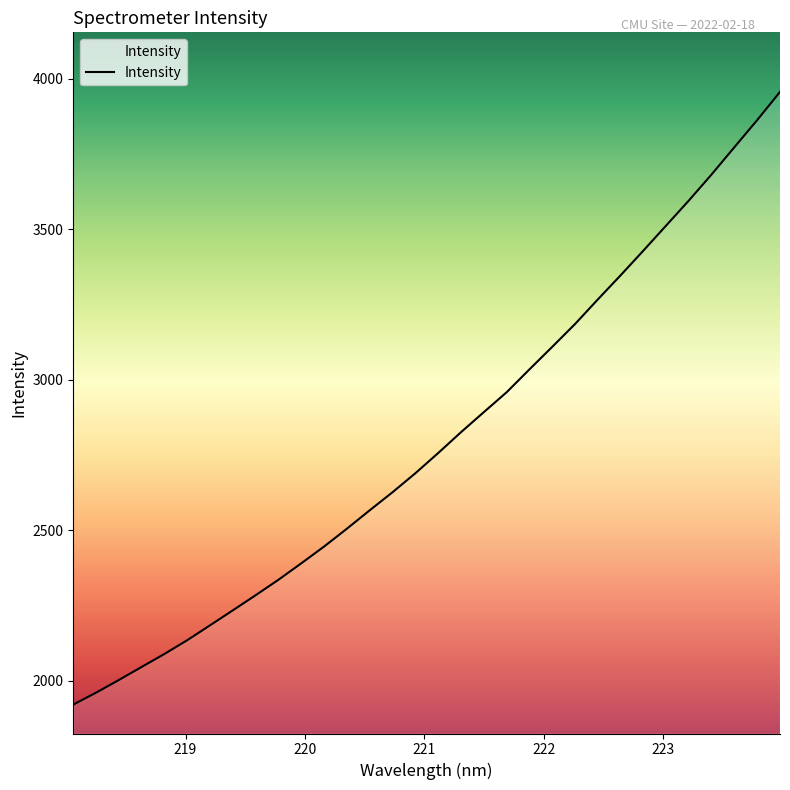

What is the minimum value shown in the chart?

1920.8